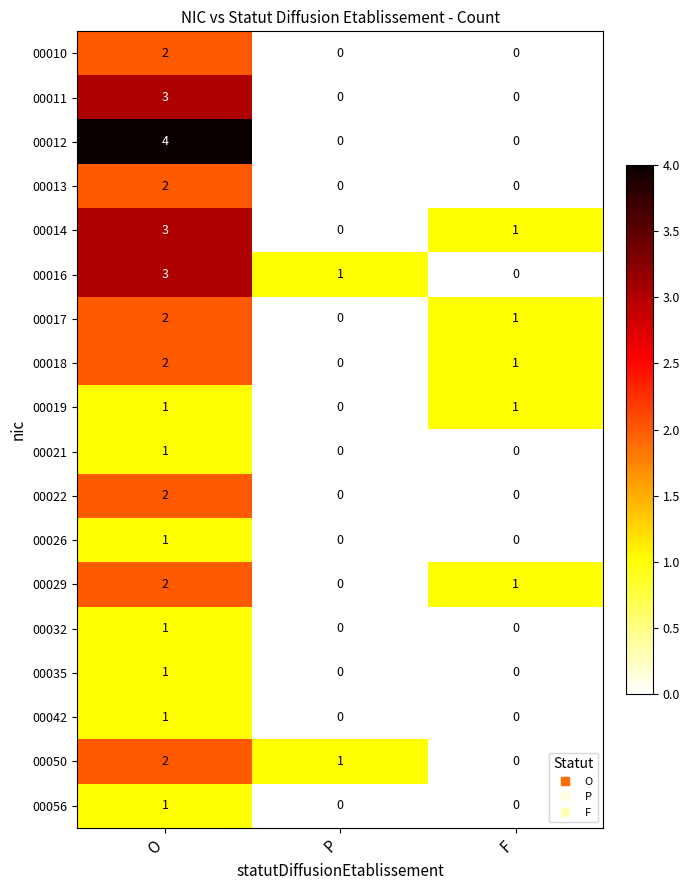

The 00035 series shows 0 at P. True or false?

True